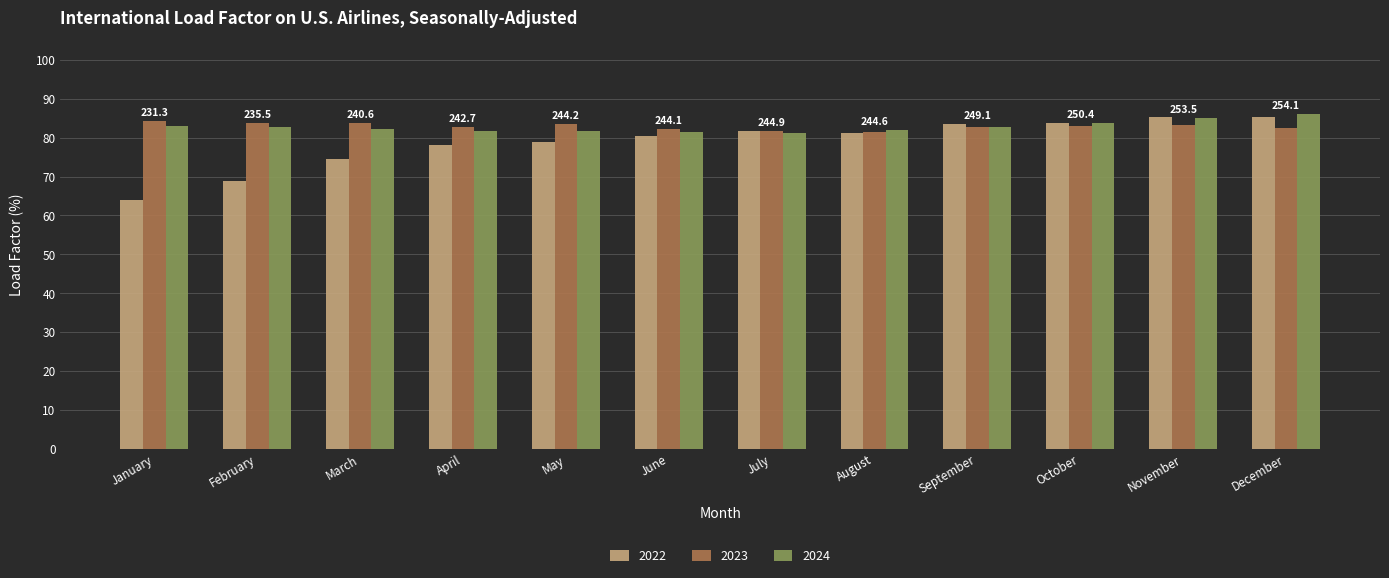

True or false: 2023 has a value of 81.5 at August.

True